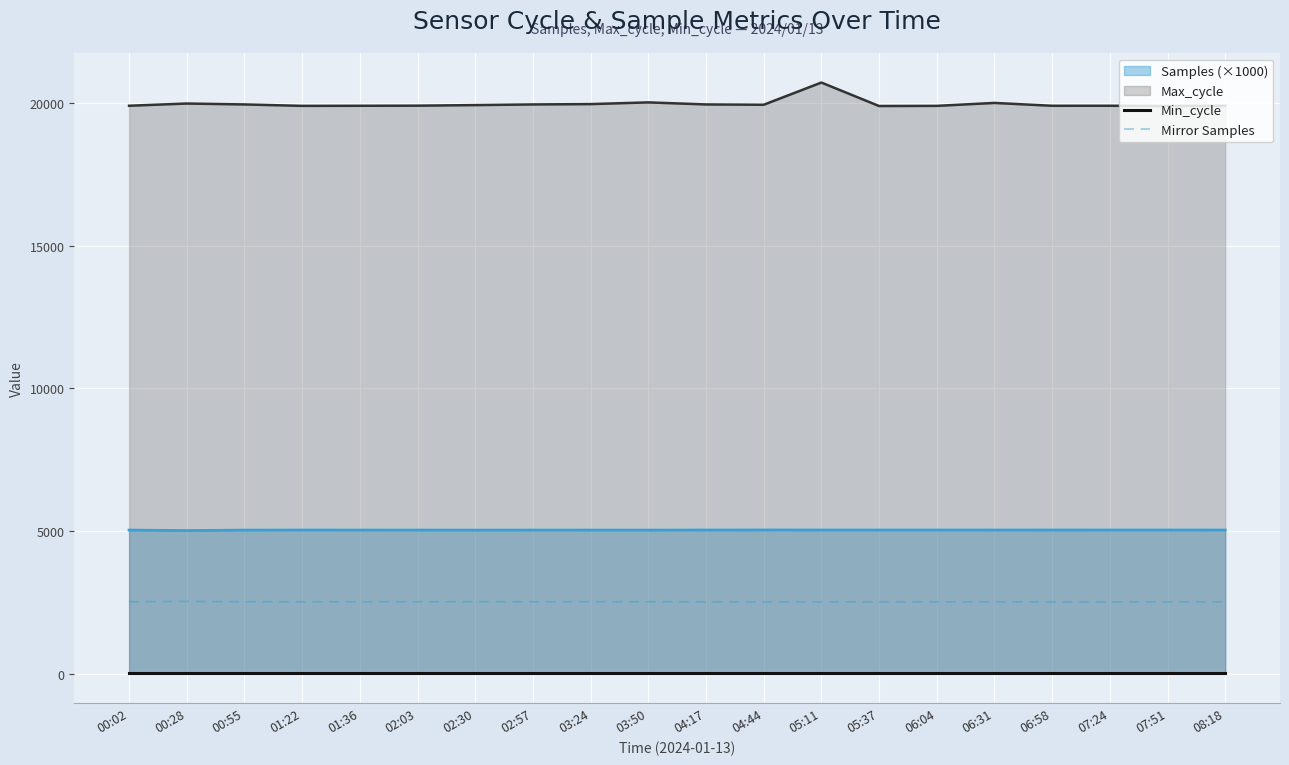

Which category has the highest value across all series?

05:11